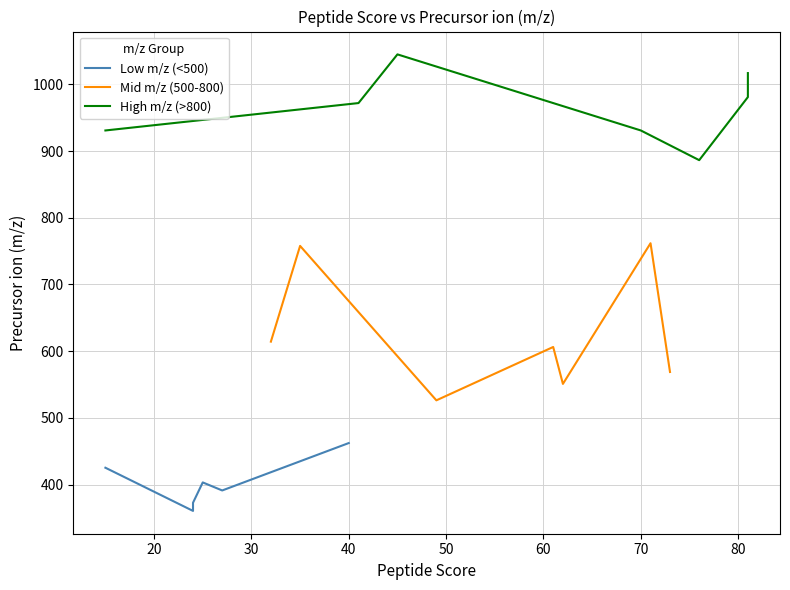

At which category is the sum across all series the highest?

81